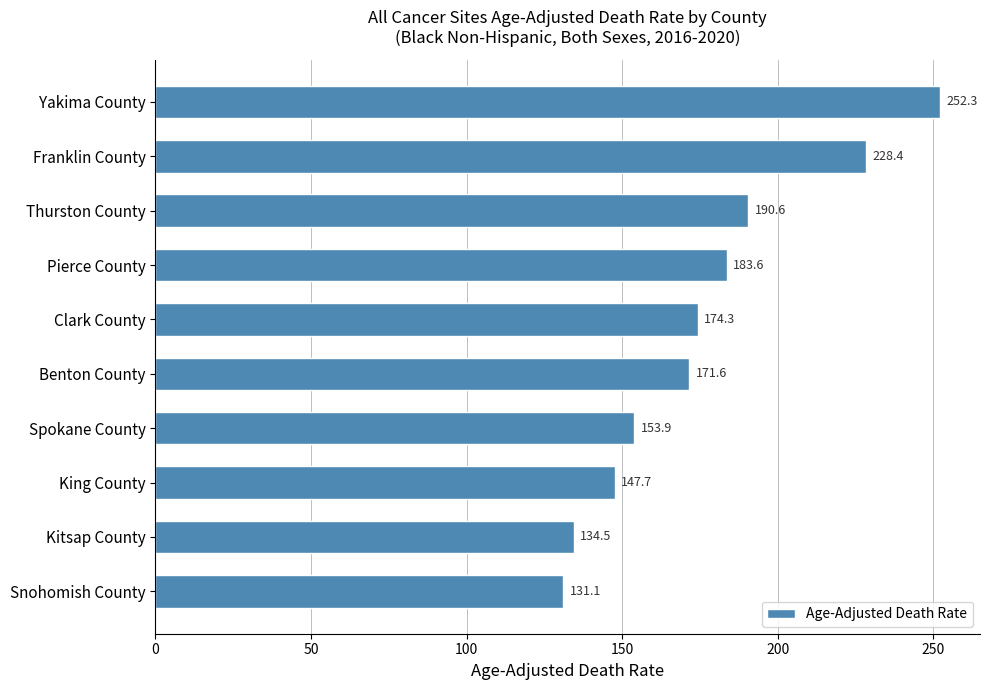

The chart shows a value of 268.9 at Clark County. True or false?

False